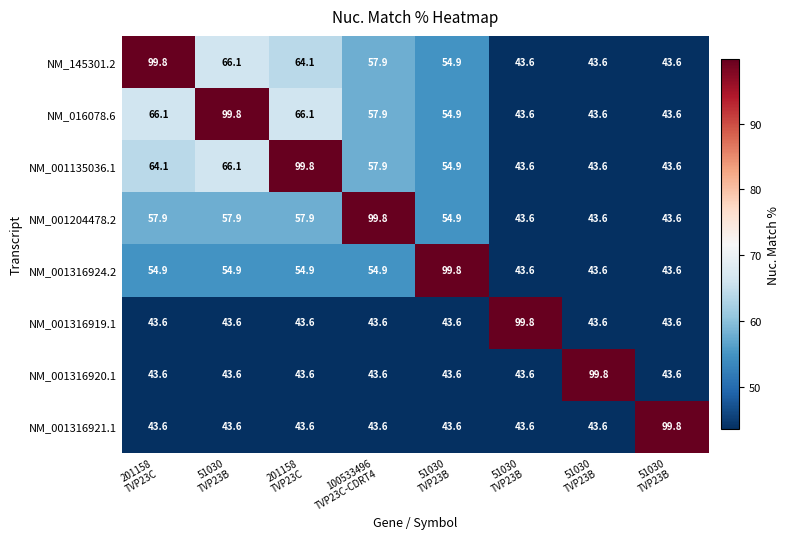

What is the difference between the highest and lowest values at 51030
TVP23B?

56.2